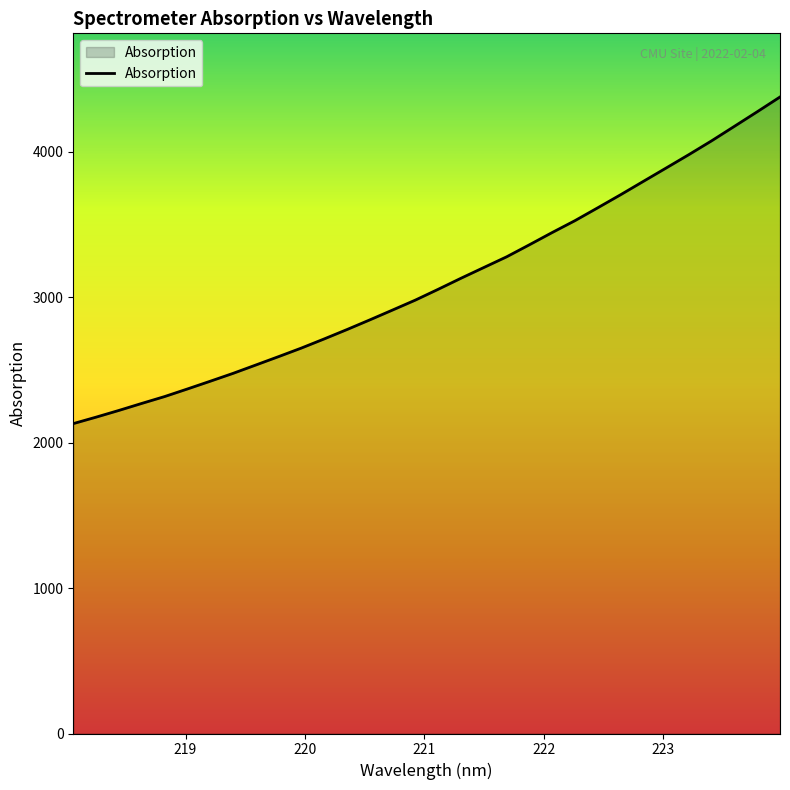

How many values are below 3054?

16